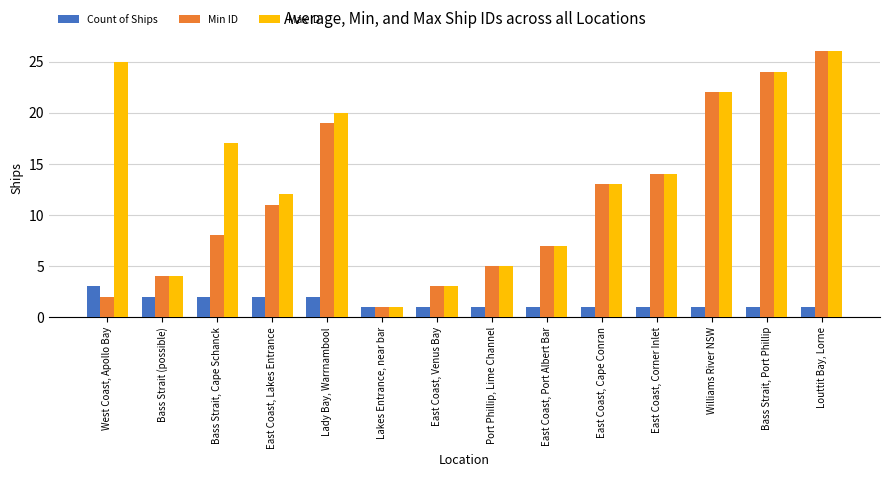

At which category is the sum across all series the highest?

Louttit Bay, Lorne